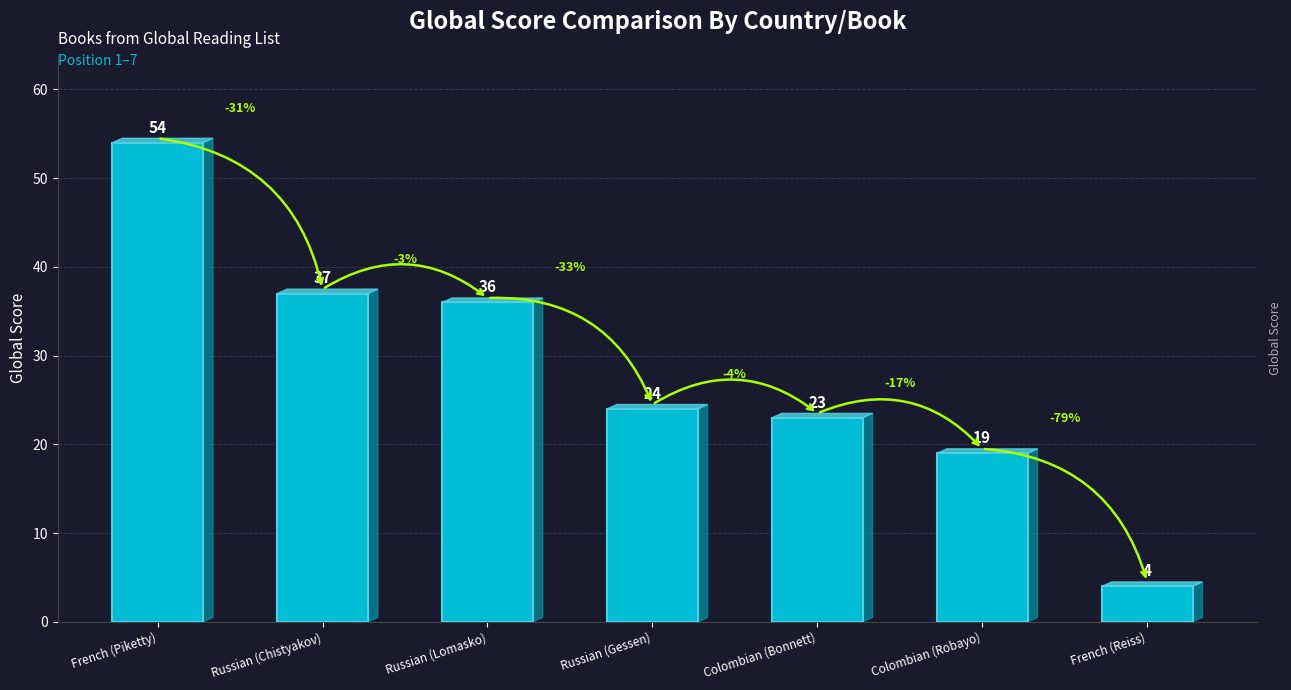

How many data points are less than 24?

3